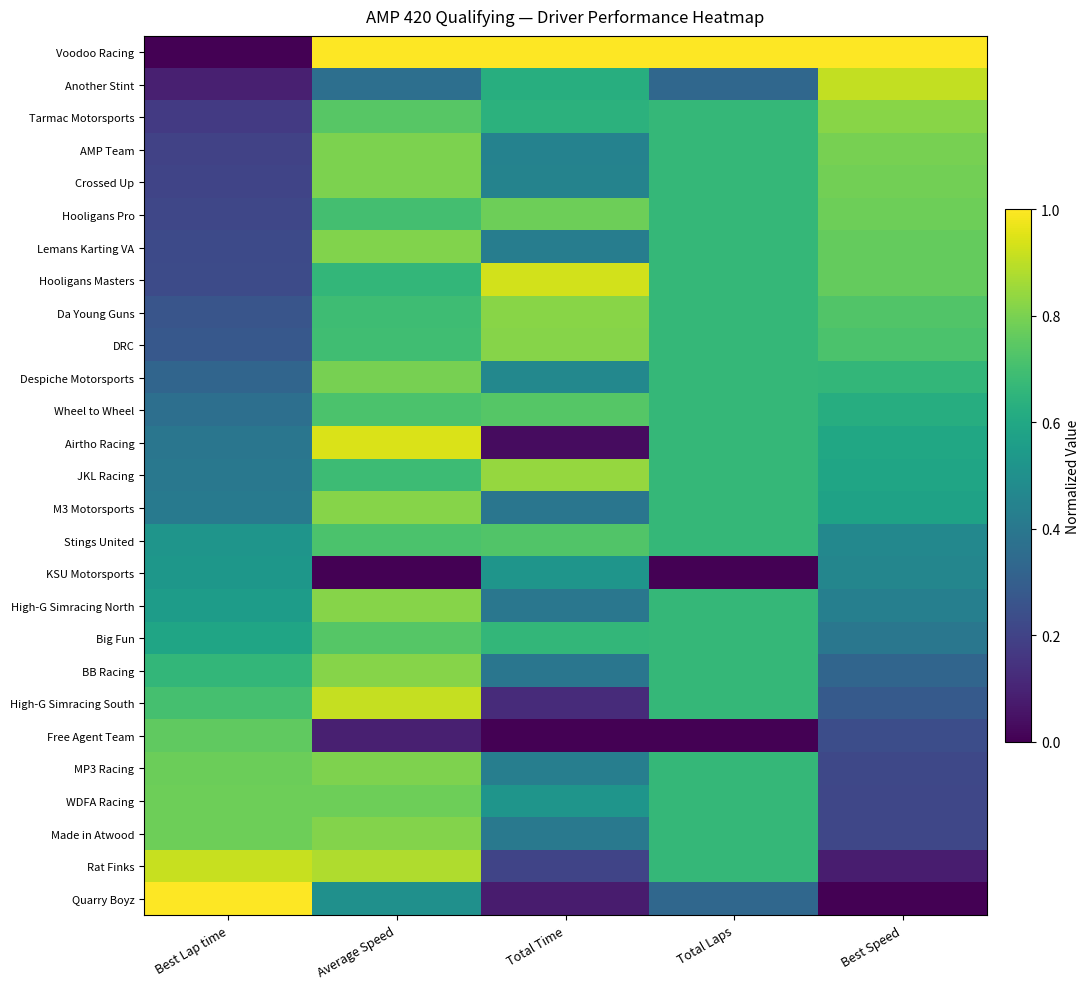

Reading left to right, extract all data points from this chart.

Voodoo Racing: Best Lap time=0.0	Average Speed=1.0	Total Time=1.0	Total Laps=1.0	Best Speed=1.0
Another Stint: Best Lap time=0.1	Average Speed=0.4	Total Time=0.6	Total Laps=0.3	Best Speed=0.9
Tarmac Motorsports: Best Lap time=0.2	Average Speed=0.7	Total Time=0.6	Total Laps=0.7	Best Speed=0.8
AMP Team: Best Lap time=0.2	Average Speed=0.8	Total Time=0.4	Total Laps=0.7	Best Speed=0.8
Crossed Up: Best Lap time=0.2	Average Speed=0.8	Total Time=0.4	Total Laps=0.7	Best Speed=0.8
Hooligans Pro: Best Lap time=0.2	Average Speed=0.7	Total Time=0.8	Total Laps=0.7	Best Speed=0.8
Lemans Karting VA: Best Lap time=0.2	Average Speed=0.8	Total Time=0.4	Total Laps=0.7	Best Speed=0.8
Hooligans Masters: Best Lap time=0.2	Average Speed=0.7	Total Time=0.9	Total Laps=0.7	Best Speed=0.8
Da Young Guns: Best Lap time=0.3	Average Speed=0.7	Total Time=0.8	Total Laps=0.7	Best Speed=0.7
DRC: Best Lap time=0.3	Average Speed=0.7	Total Time=0.8	Total Laps=0.7	Best Speed=0.7
Despiche Motorsports: Best Lap time=0.3	Average Speed=0.8	Total Time=0.5	Total Laps=0.7	Best Speed=0.7
Wheel to Wheel: Best Lap time=0.4	Average Speed=0.7	Total Time=0.7	Total Laps=0.7	Best Speed=0.6
Airtho Racing: Best Lap time=0.4	Average Speed=0.9	Total Time=0.0	Total Laps=0.7	Best Speed=0.6
JKL Racing: Best Lap time=0.4	Average Speed=0.7	Total Time=0.8	Total Laps=0.7	Best Speed=0.6
M3 Motorsports: Best Lap time=0.4	Average Speed=0.8	Total Time=0.4	Total Laps=0.7	Best Speed=0.6
Stings United: Best Lap time=0.5	Average Speed=0.7	Total Time=0.7	Total Laps=0.7	Best Speed=0.5
KSU Motorsports: Best Lap time=0.5	Average Speed=0.0	Total Time=0.5	Total Laps=0.0	Best Speed=0.5
High-G Simracing North: Best Lap time=0.6	Average Speed=0.8	Total Time=0.4	Total Laps=0.7	Best Speed=0.4
Big Fun: Best Lap time=0.6	Average Speed=0.7	Total Time=0.7	Total Laps=0.7	Best Speed=0.4
BB Racing: Best Lap time=0.7	Average Speed=0.8	Total Time=0.4	Total Laps=0.7	Best Speed=0.3
High-G Simracing South: Best Lap time=0.7	Average Speed=0.9	Total Time=0.1	Total Laps=0.7	Best Speed=0.3
Free Agent Team: Best Lap time=0.8	Average Speed=0.1	Total Time=0.0	Total Laps=0.0	Best Speed=0.2
MP3 Racing: Best Lap time=0.8	Average Speed=0.8	Total Time=0.4	Total Laps=0.7	Best Speed=0.2
WDFA Racing: Best Lap time=0.8	Average Speed=0.8	Total Time=0.5	Total Laps=0.7	Best Speed=0.2
Made in Atwood: Best Lap time=0.8	Average Speed=0.8	Total Time=0.4	Total Laps=0.7	Best Speed=0.2
Rat Finks: Best Lap time=0.9	Average Speed=0.9	Total Time=0.2	Total Laps=0.7	Best Speed=0.1
Quarry Boyz: Best Lap time=1.0	Average Speed=0.5	Total Time=0.1	Total Laps=0.3	Best Speed=0.0